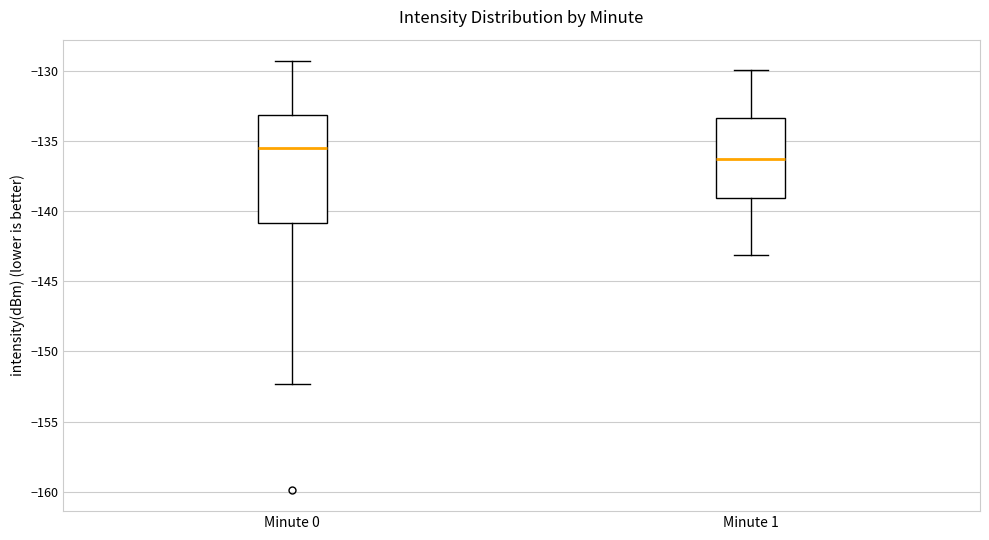

Reading left to right, read every box against the y-axis: the position of its median line, the range the box covers, and the ends of its whiskers. The values are not printed on the chart, so give them approximately, as read against the axis.

Minute 0: median -135.5, box -141.0 to -133.0, whiskers -152.5 to -129.5
Minute 1: median -136.5, box -139.0 to -133.5, whiskers -143.0 to -130.0